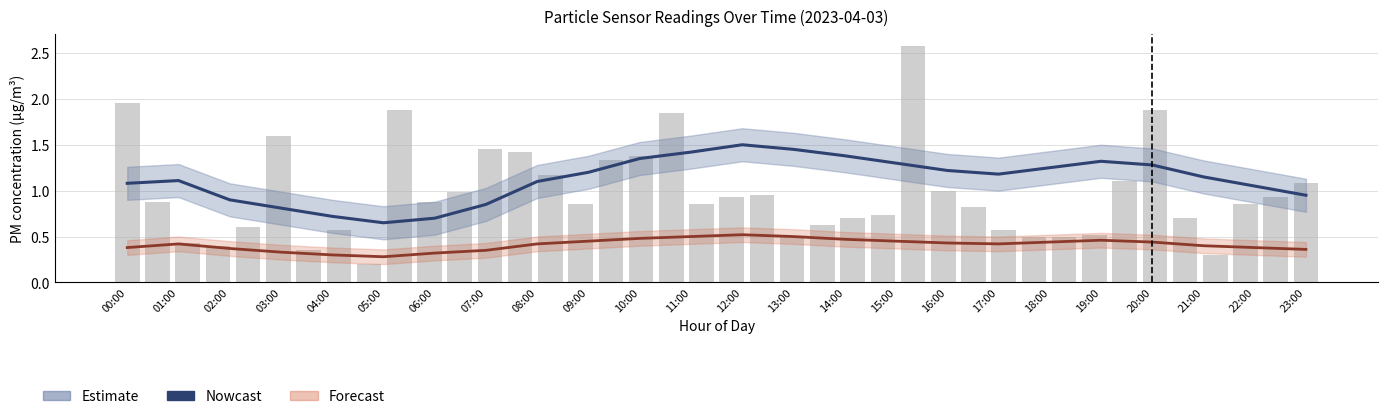

What position from the right is 18:00?

6